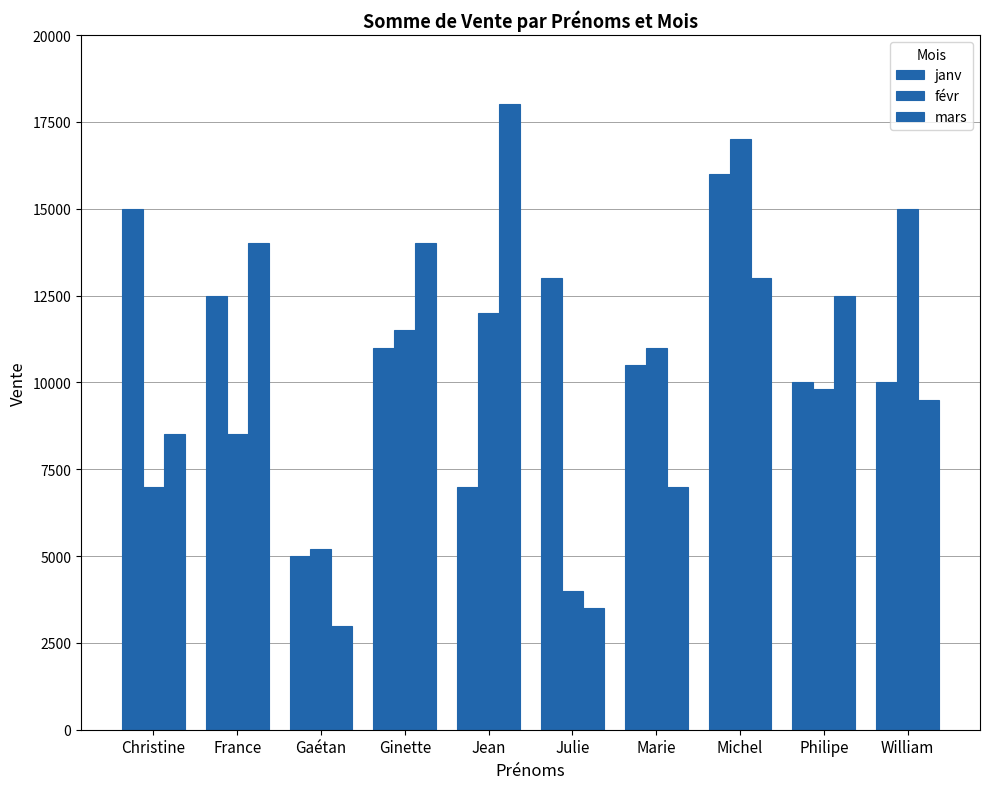

Does the chart contain any negative values?

No